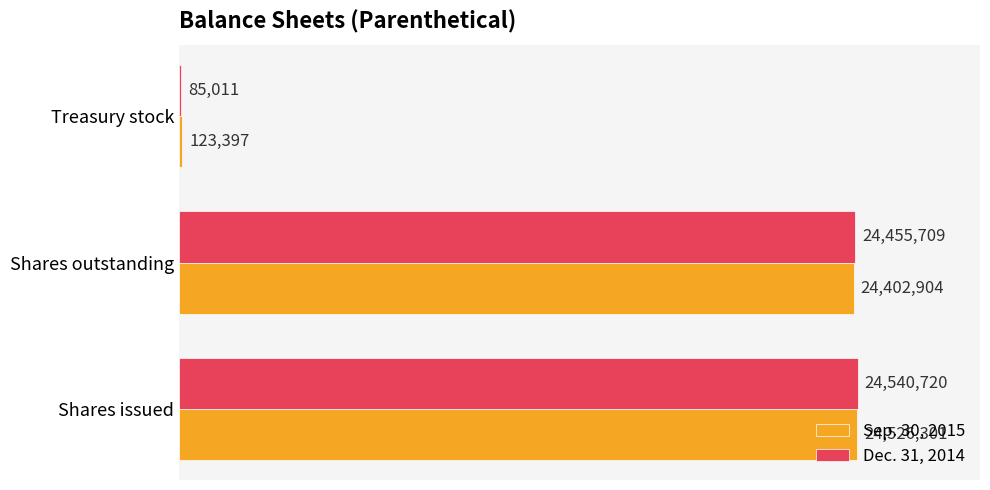

What is the sum of all Dec. 31, 2014 values?

49081440